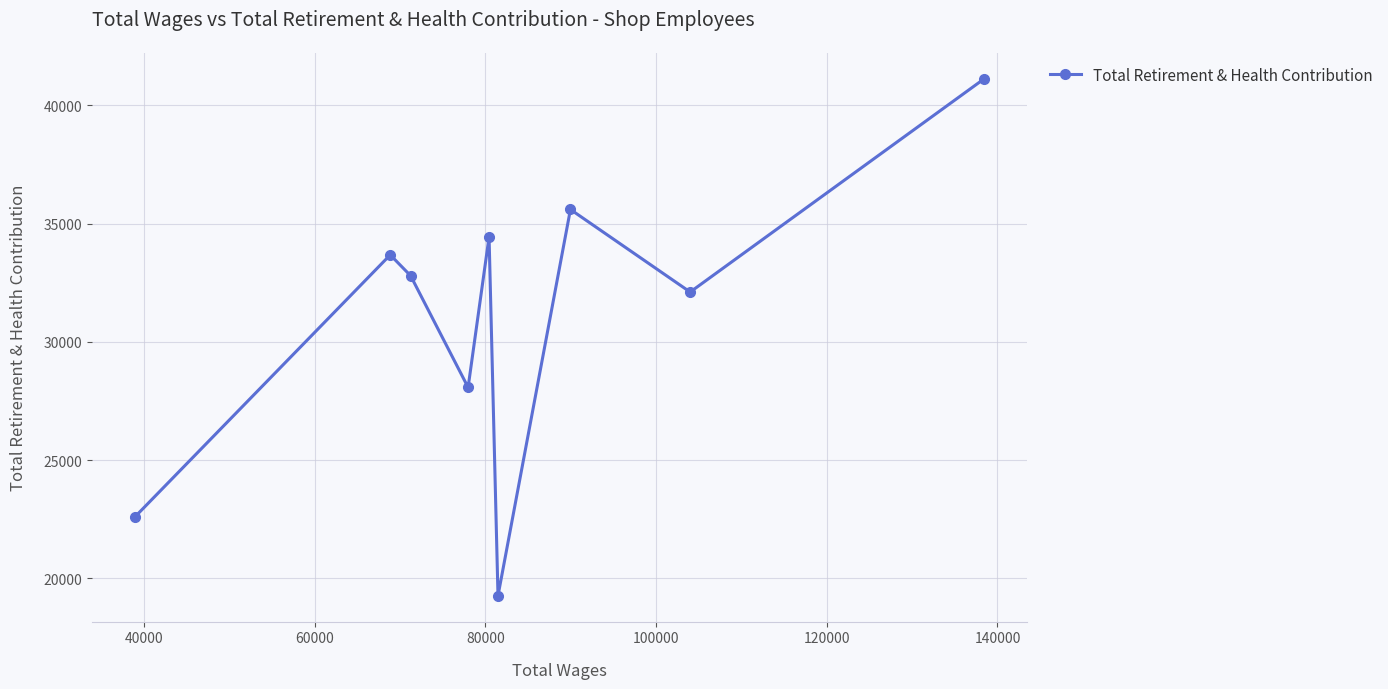

What is the average value?

31071